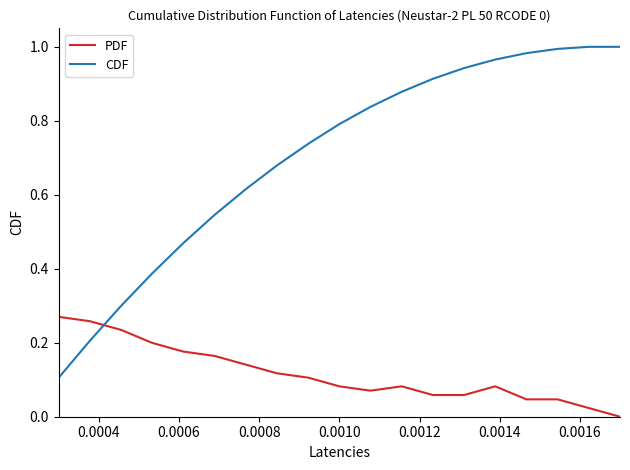

Which series has the widest spread of values?

CDF